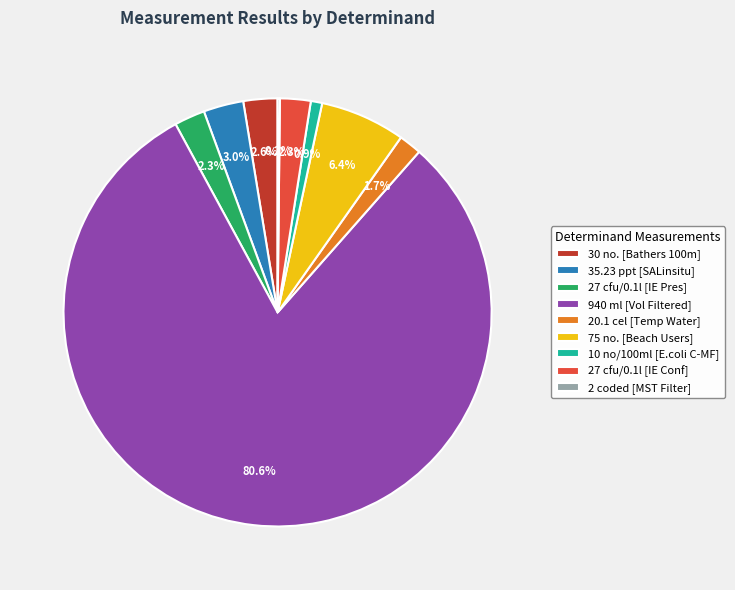

Does any single category account for the majority?

Yes